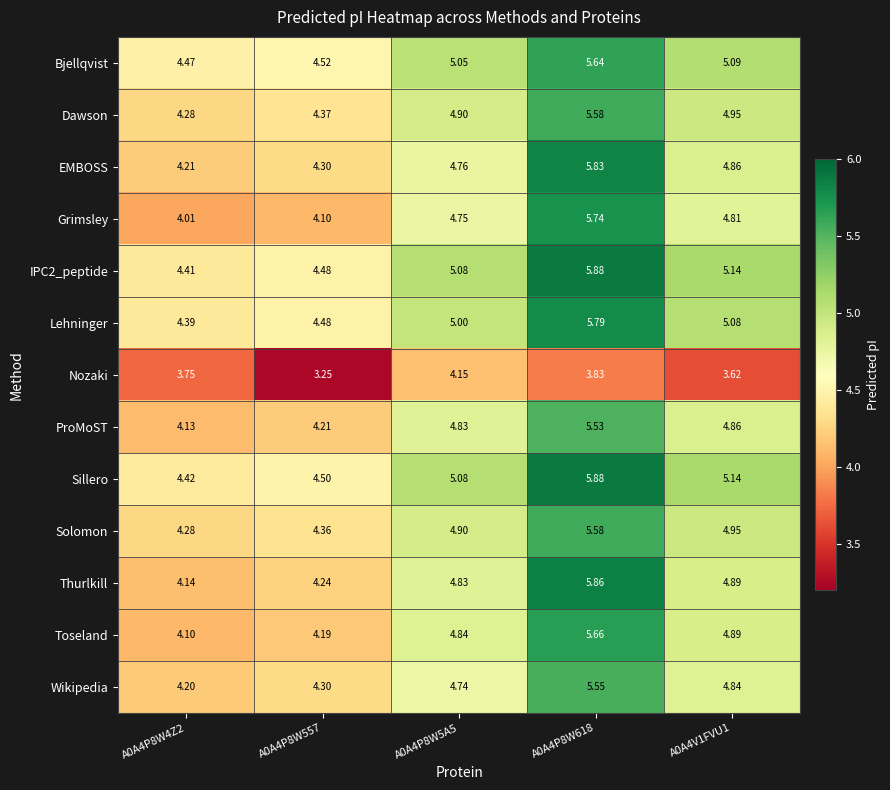

Which series has the largest total across all categories?

Sillero